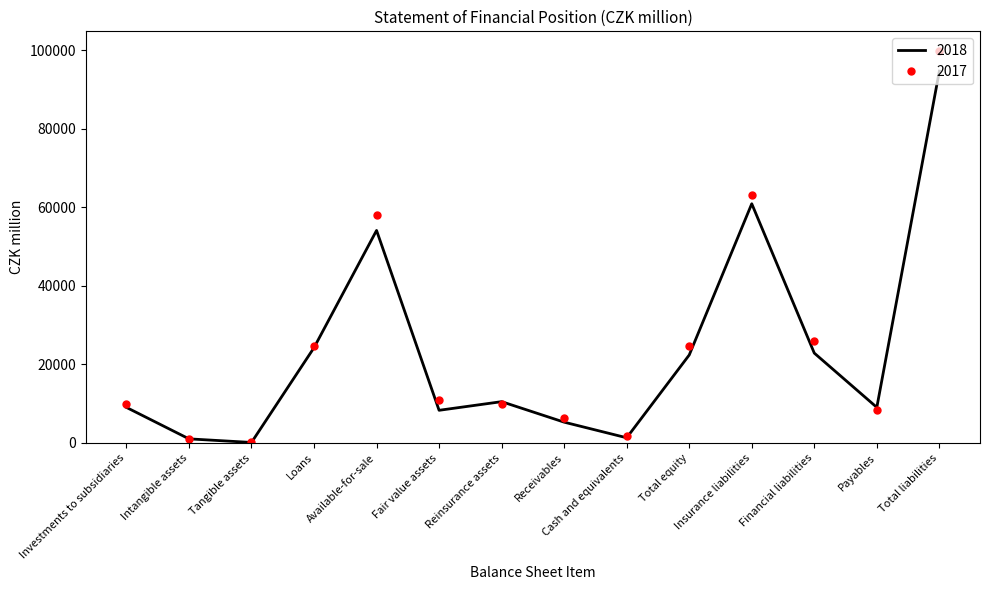

Rank the series by their maximum value, from highest to lowest.

2017, 2018